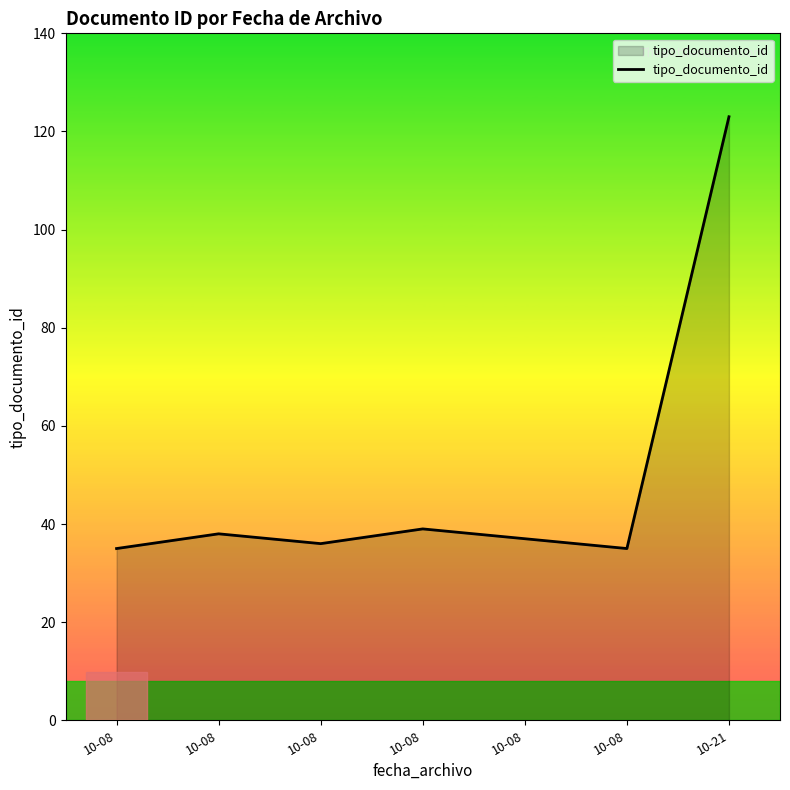

How many lines are shown in the chart?

1